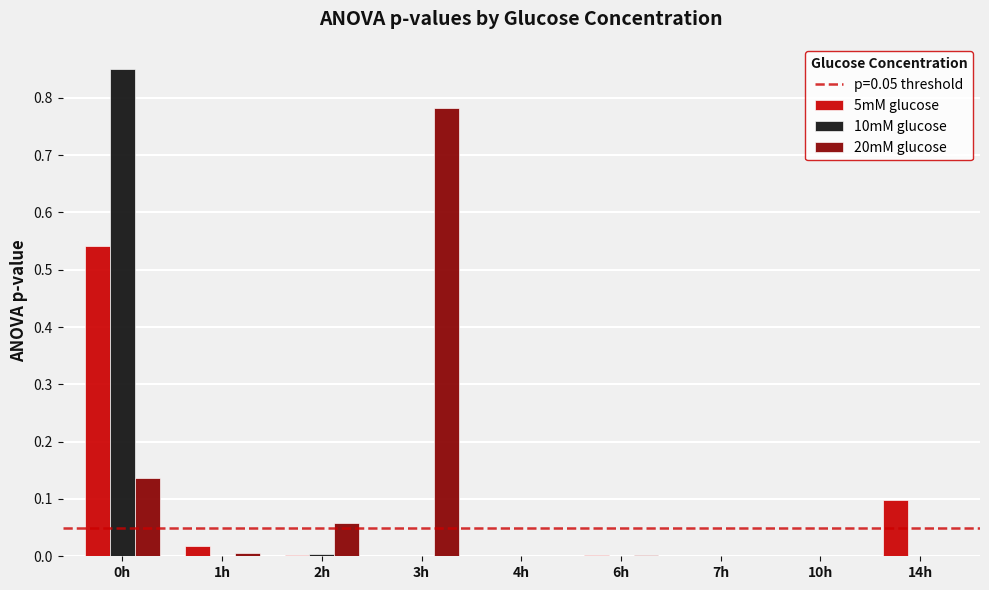

The 20mM glucose series shows 0.0 at 14h. True or false?

True